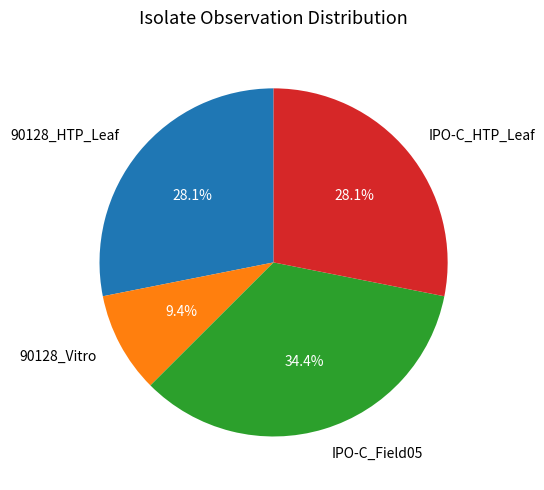

Between IPO-C_Field05 and 90128_Vitro, which is larger?

IPO-C_Field05